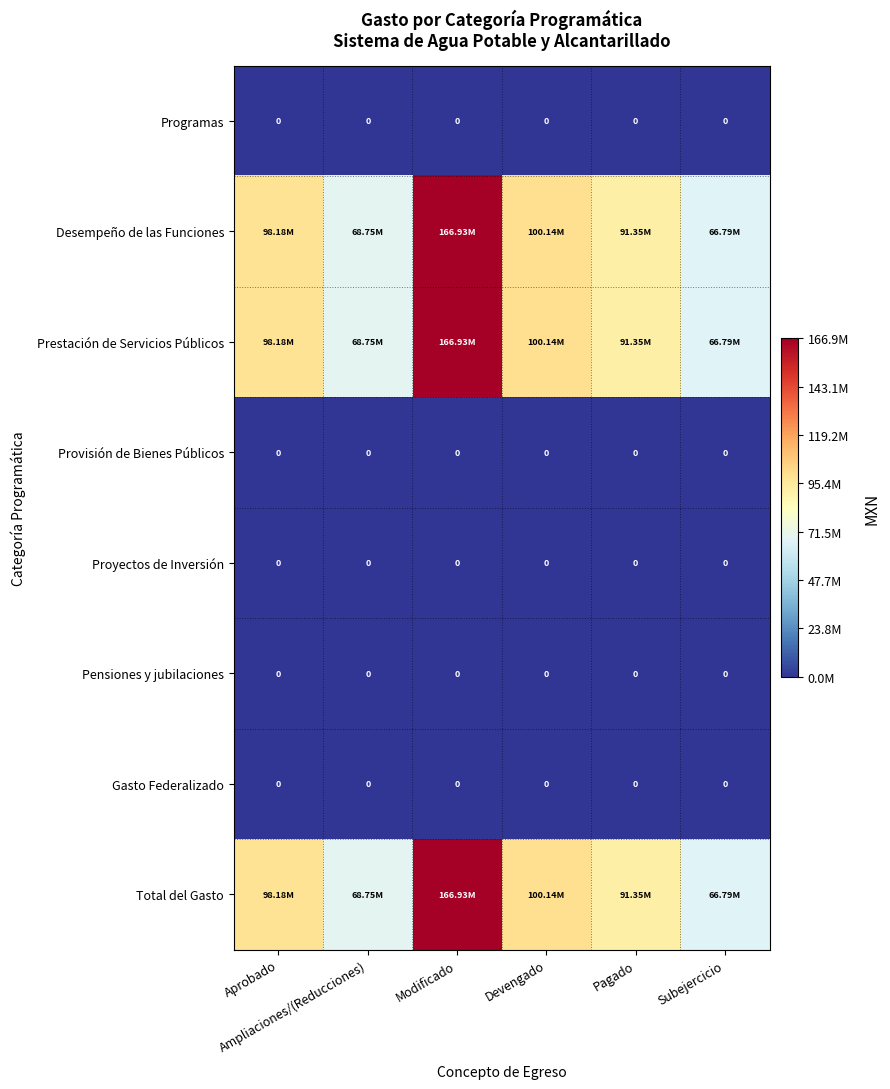

What is the total value across all series at Subejercicio?

200364083.7